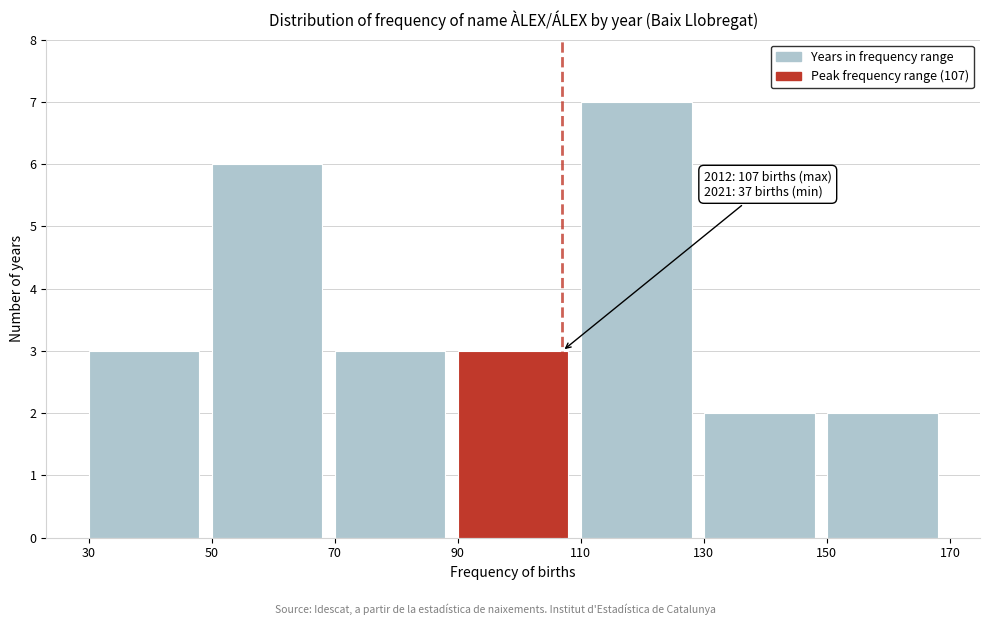

Over which range of the x-axis is the bar tallest?

110 to 130